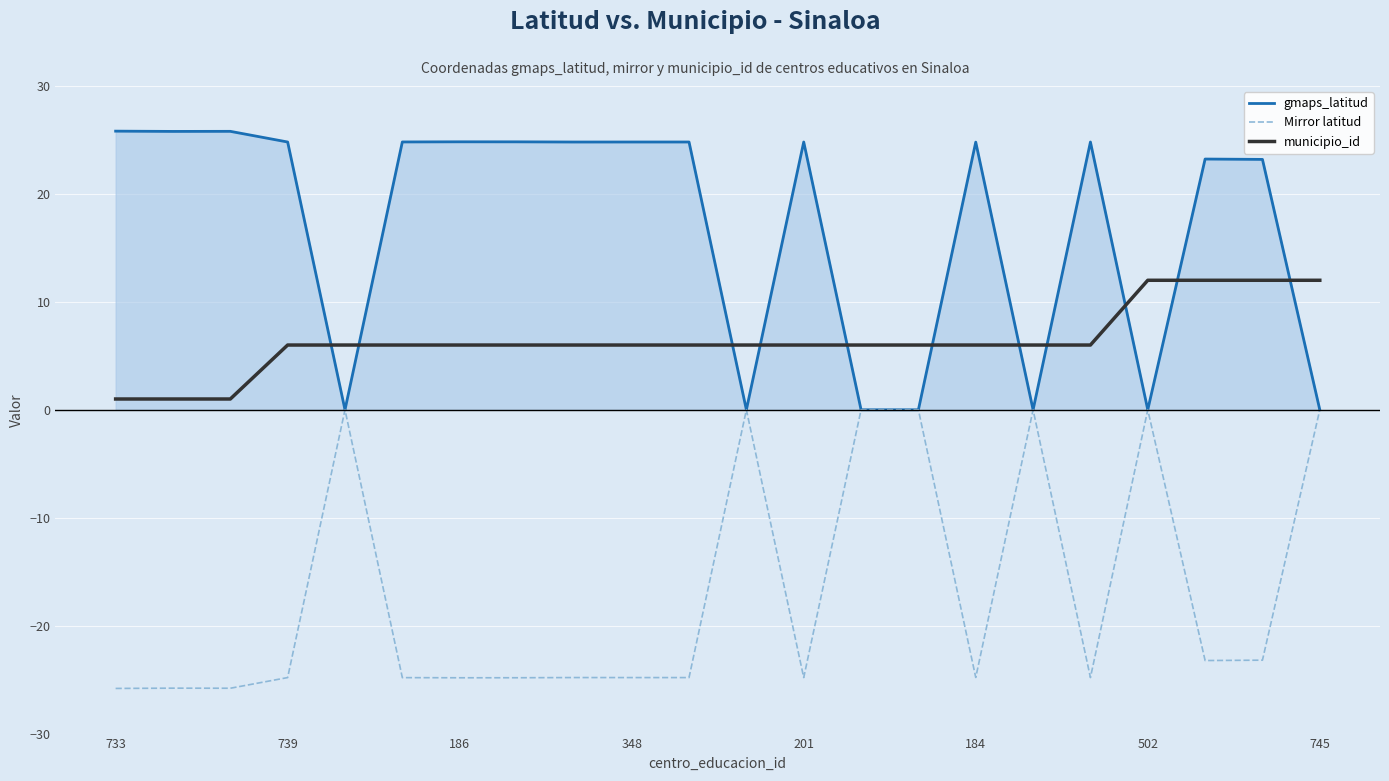

Reading left to right, what are all the values shown in this chart?

gmaps_latitud: 25.8	25.8	25.8	24.8	0.0	24.8	24.8	24.8	24.8	24.8	24.8	0.0	24.8	0.0	0.0	24.8	0.0	24.8	0.0	23.2	23.2	0.0
Mirror latitud: -25.8	-25.8	-25.8	-24.8	0.0	-24.8	-24.8	-24.8	-24.8	-24.8	-24.8	0.0	-24.8	0.0	0.0	-24.8	0.0	-24.8	0.0	-23.2	-23.2	0.0
municipio_id: 1.0	1.0	1.0	6.0	6.0	6.0	6.0	6.0	6.0	6.0	6.0	6.0	6.0	6.0	6.0	6.0	6.0	6.0	12.0	12.0	12.0	12.0